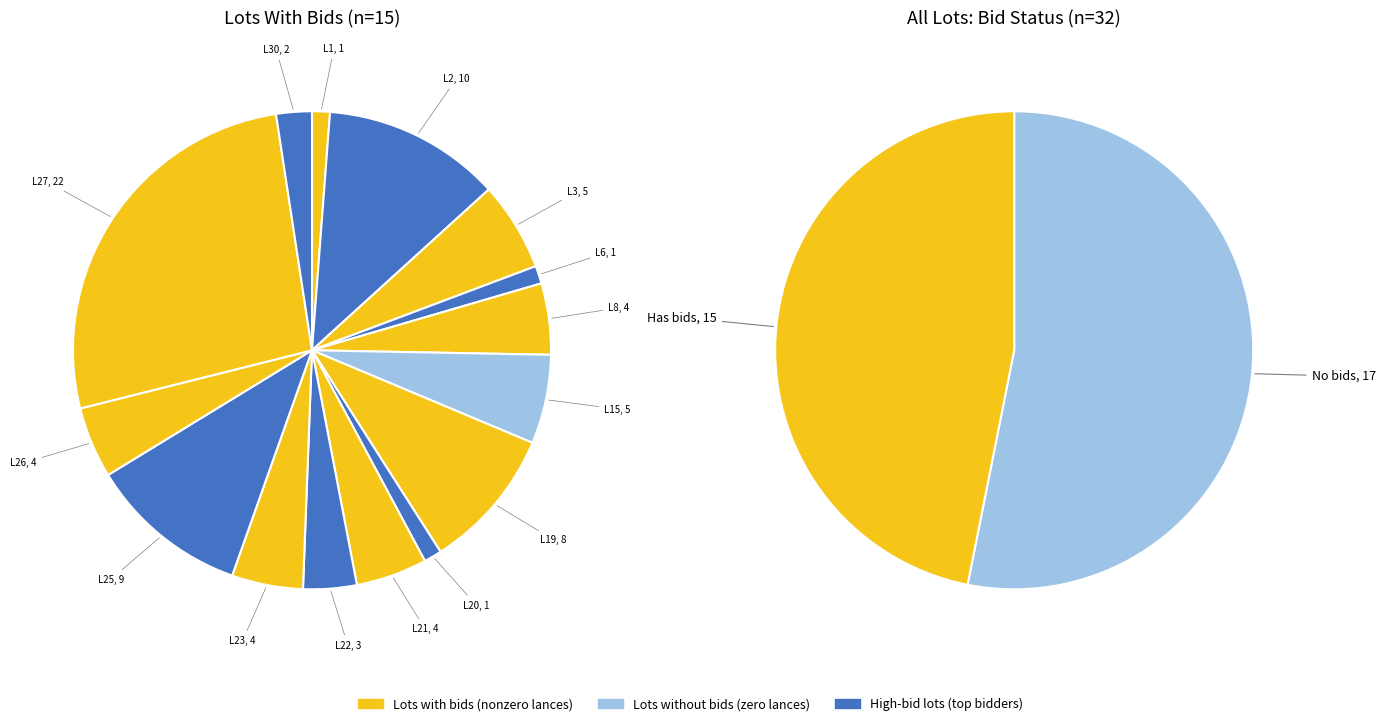

To the nearest percent, what is the combined percentage of Lote 1 and Lote 3?

7%